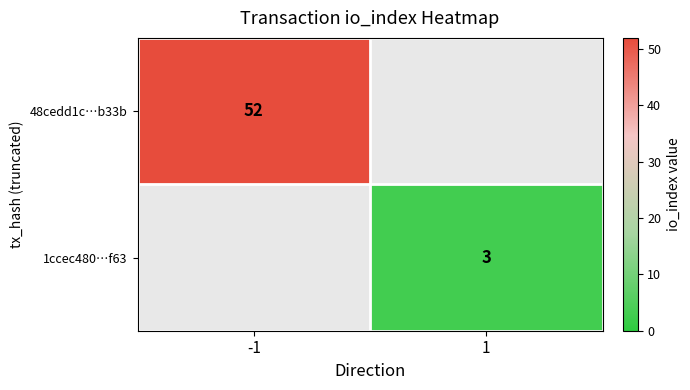

The value of 1ccec480…f63 at 1 is 2. True or false?

False